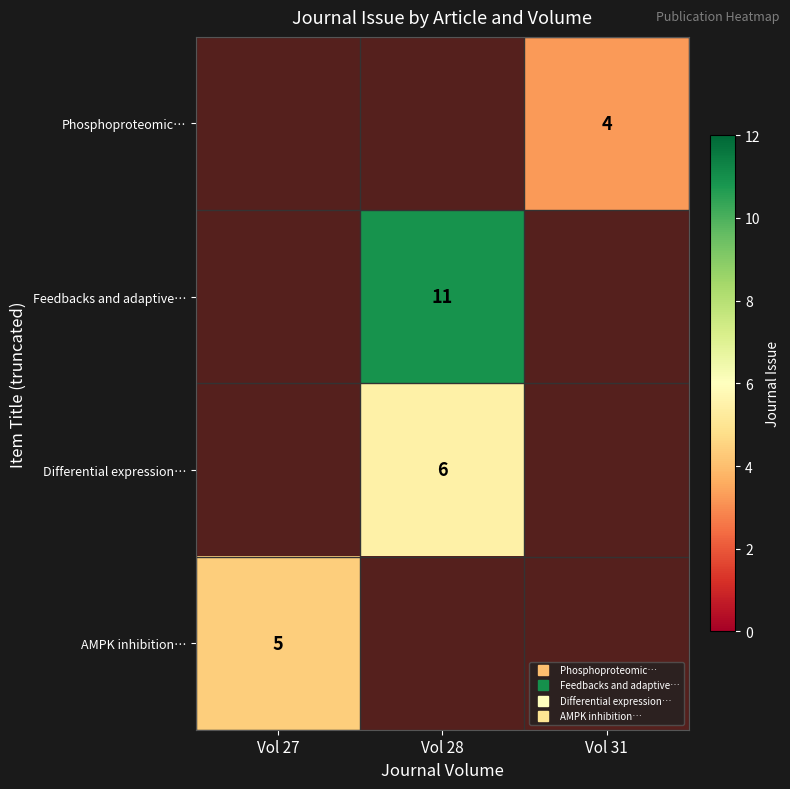

What is the total value across all series at Vol 31?

4